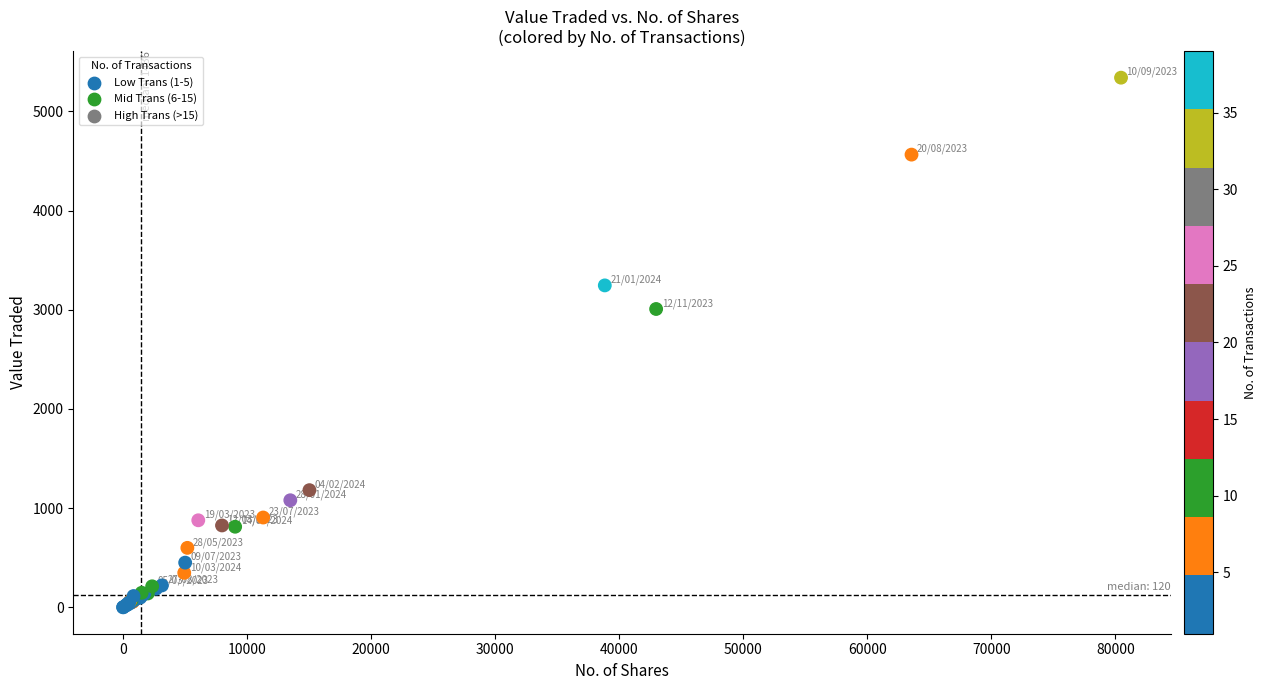

What Y value in the scatter plot is closest to 2670?

3008